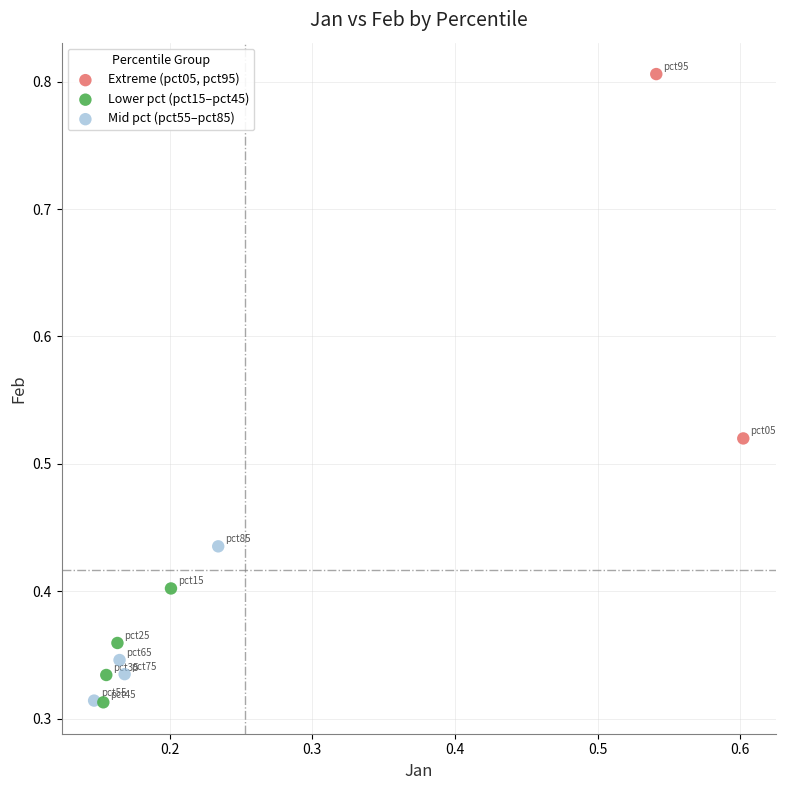

What are all the series names shown in the legend?

Extreme (pct05, pct95), Lower pct (pct15–pct45), Mid pct (pct55–pct85)